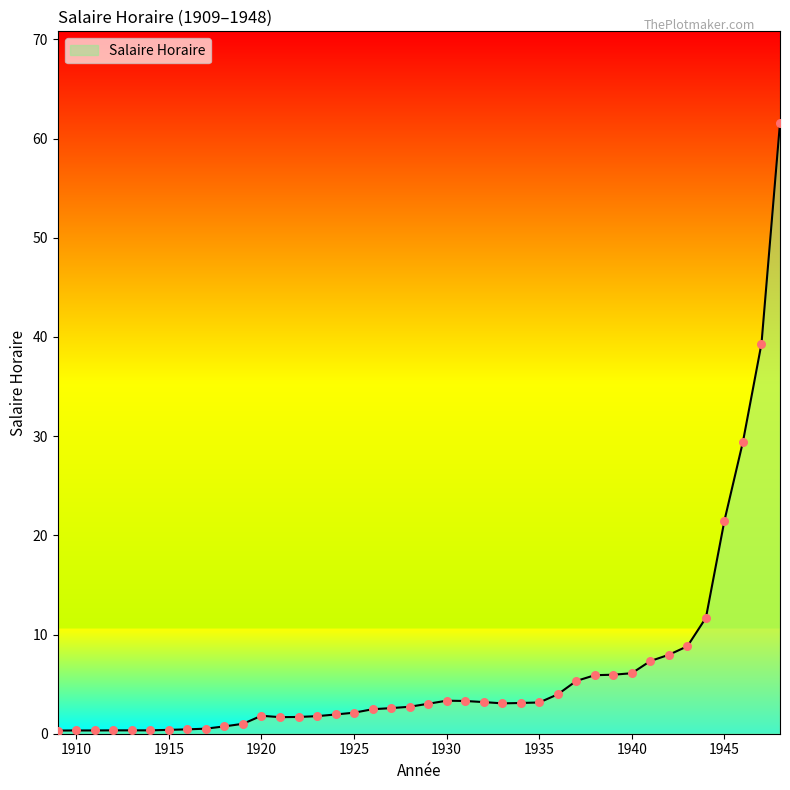

What is the maximum value shown in the chart?

61.6